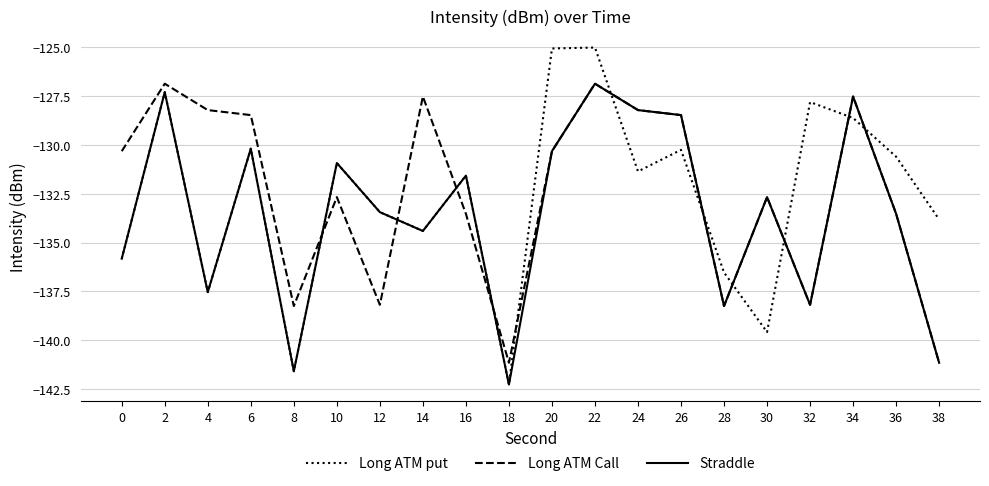

What is the spread (max minus min) of values at 36?

2.9